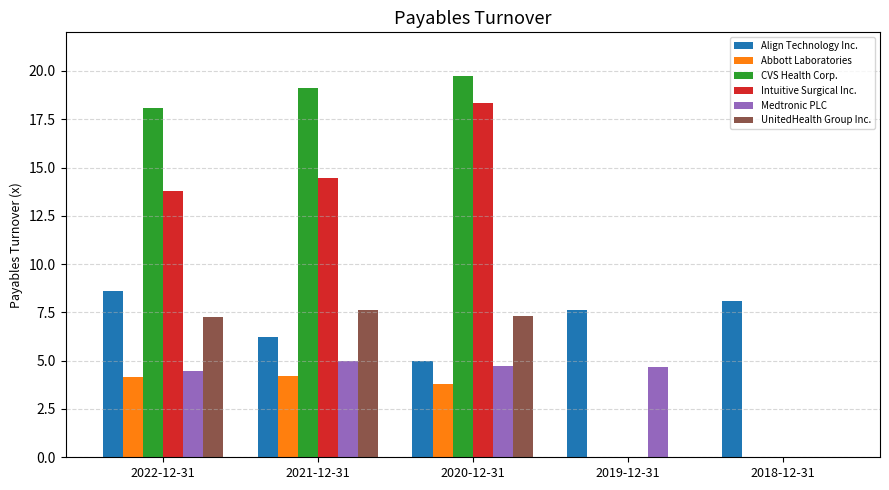

True or false: CVS Health Corp. has a value of 12.5 at 2018-12-31.

False